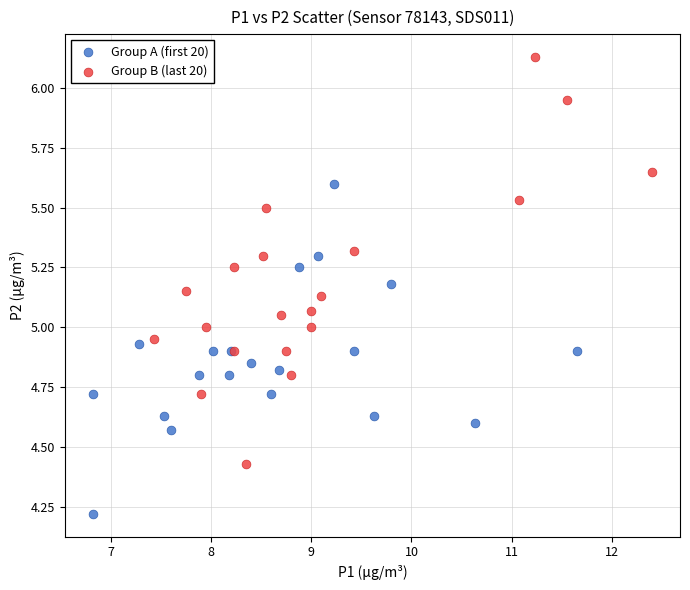

Which series reaches the maximum Y coordinate?

Group B (last 20)